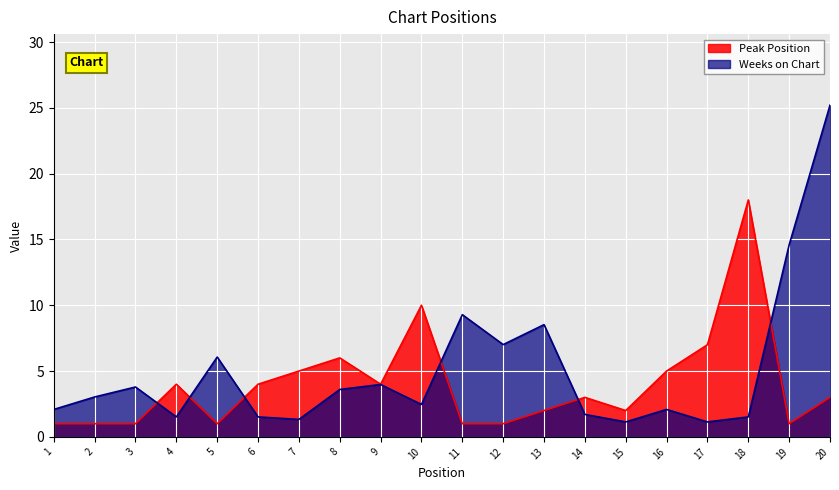

Reading left to right, list all the values displayed in this chart.

Peak Position: 1=1.0	2=1.0	3=1.0	4=4.0	5=1.0	6=4.0	7=5.0	8=6.0	9=4.0	10=10.0	11=1.0	12=1.0	13=2.0	14=3.0	15=2.0	16=5.0	17=7.0	18=18.0	19=1.0	20=3.0
Weeks on Chart: 1=2.1	2=3.0	3=3.8	4=1.5	5=6.1	6=1.5	7=1.3	8=3.6	9=4.0	10=2.5	11=9.3	12=7.0	13=8.5	14=1.7	15=1.1	16=2.1	17=1.1	18=1.5	19=14.6	20=25.2